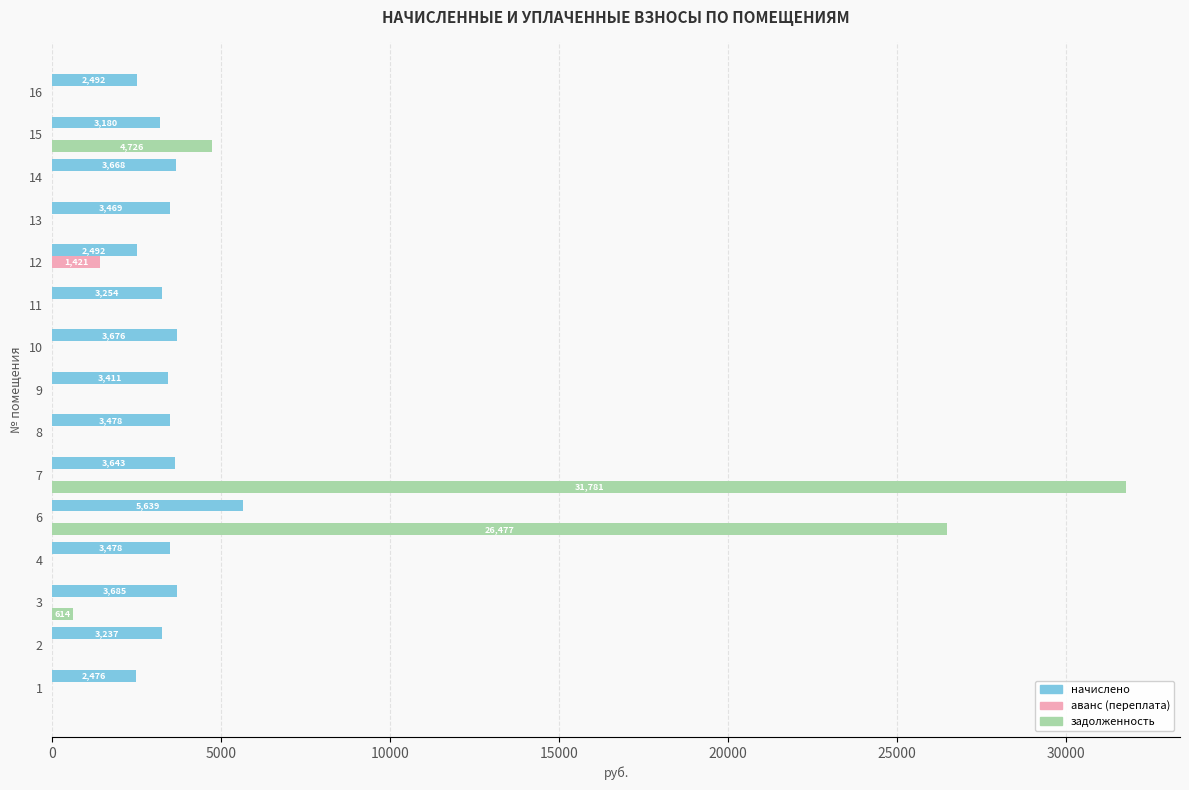

What is the greatest value displayed?

31781.2